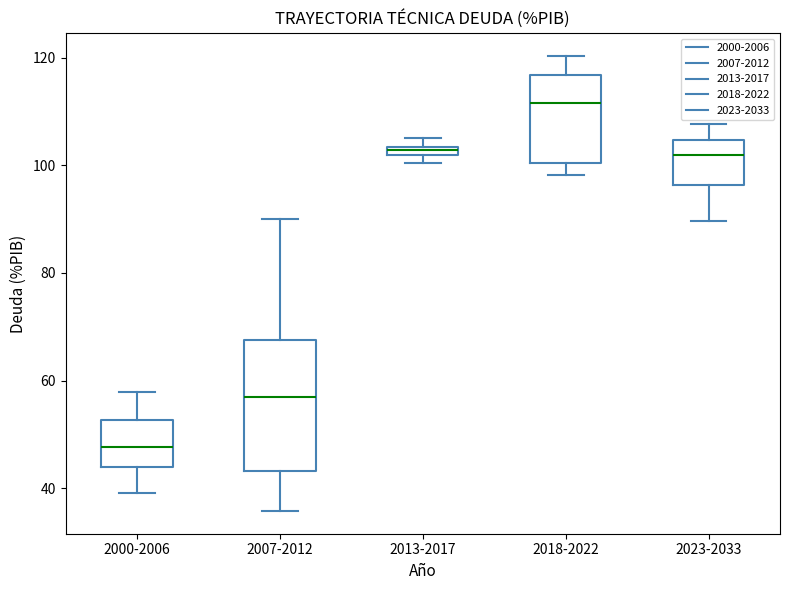

Where is the upper edge of the box for 2023-2033 on the y-axis? The values are not printed on the chart, so give them approximately, as read against the axis.

104